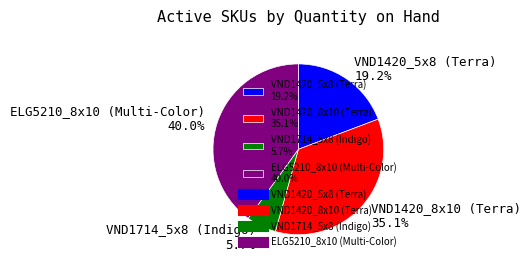

Which category has the biggest portion of the pie?

ELG5210_8x10 (Multi-Color)